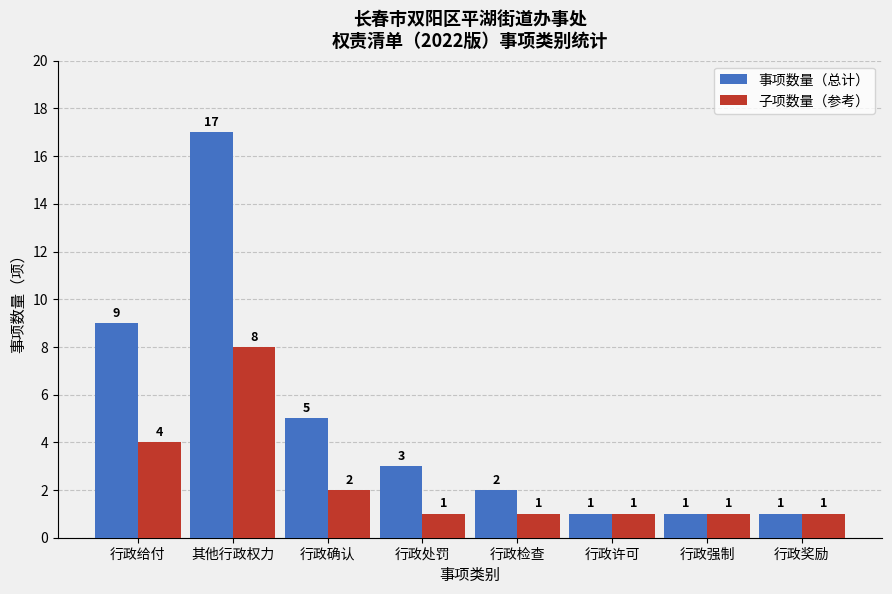

Rank the series by their average value, from highest to lowest.

事项数量（总计）, 子项数量（参考）